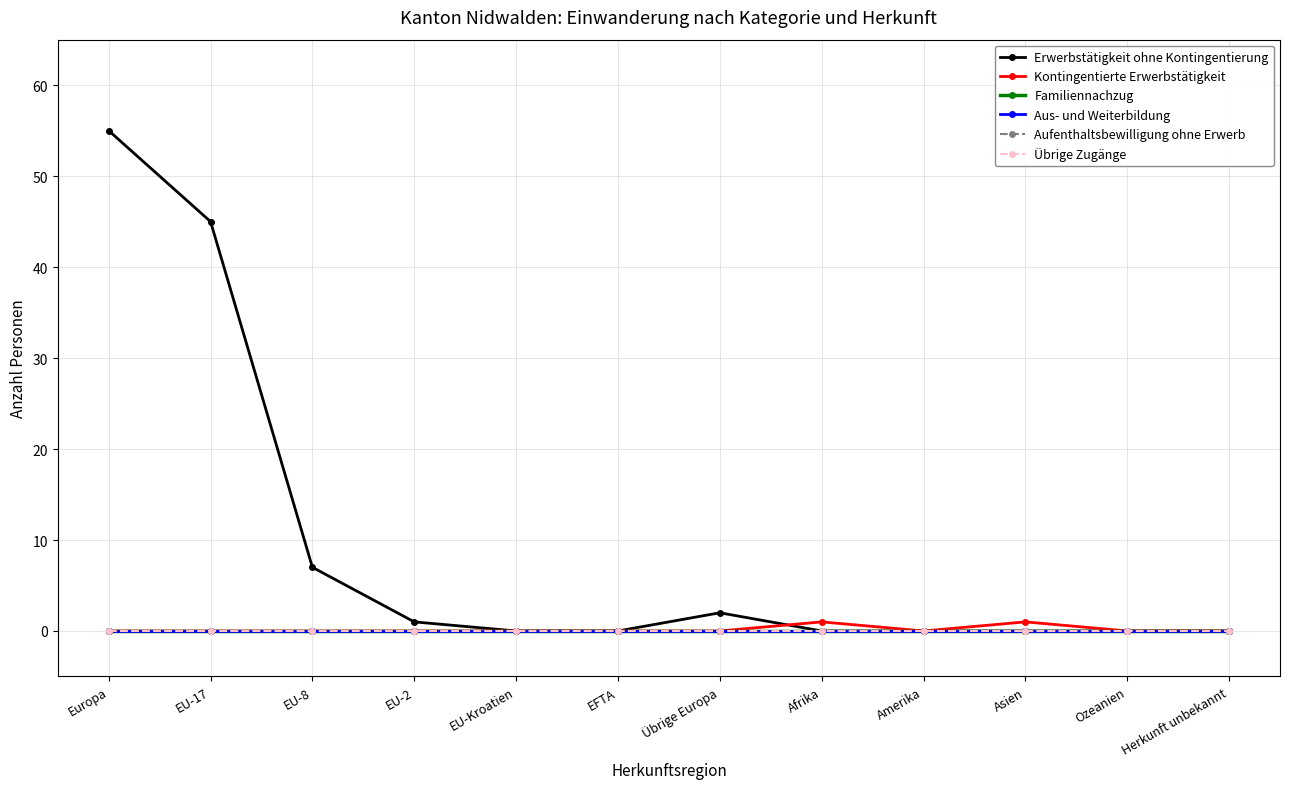

Which series has the largest total across all categories?

Erwerbstätigkeit ohne Kontingentierung